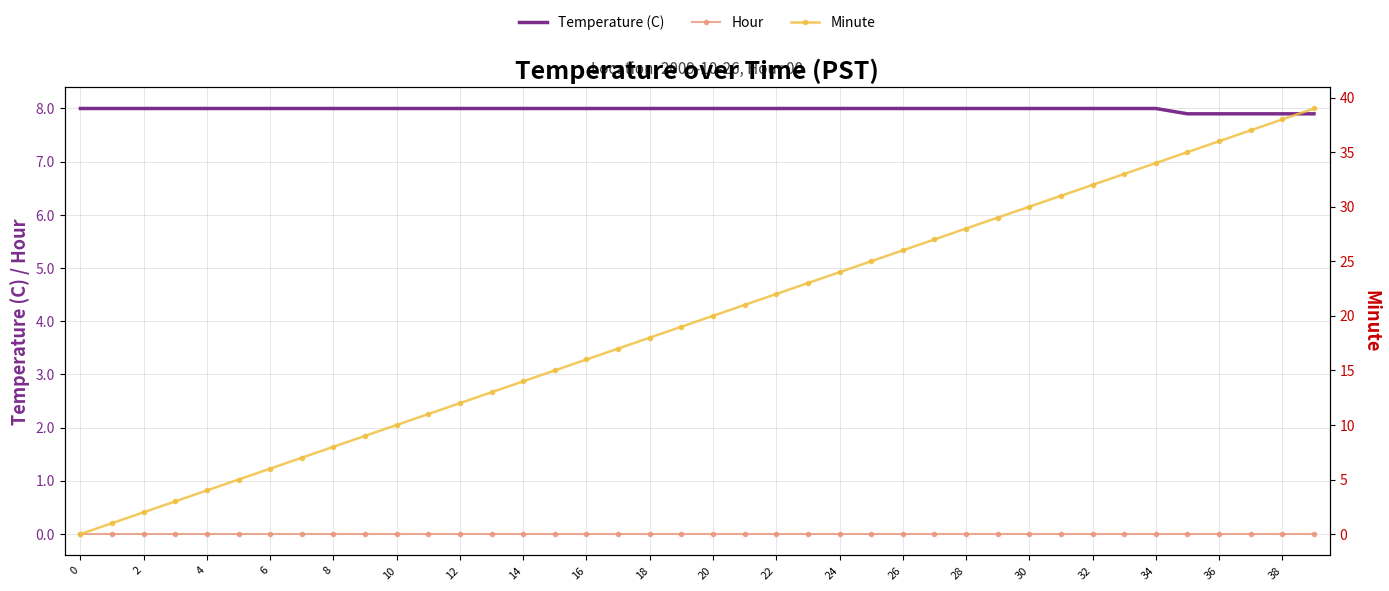

True or false: Hour and Temperature (C) intersect in this chart.

False